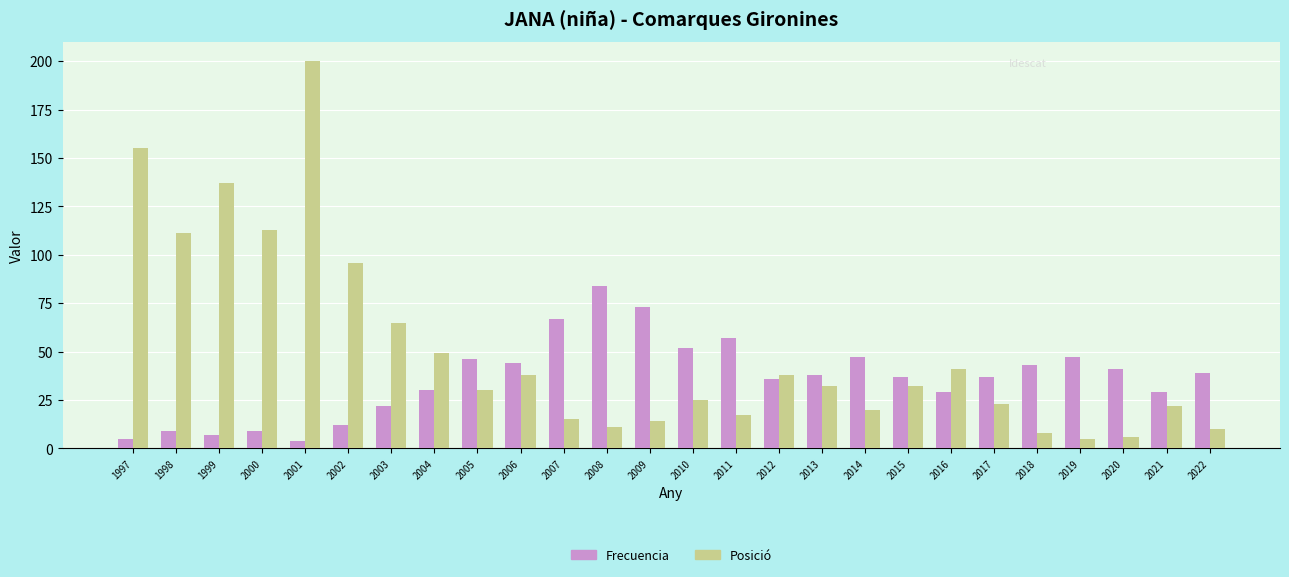

What is the total value across all series at 1997?

160